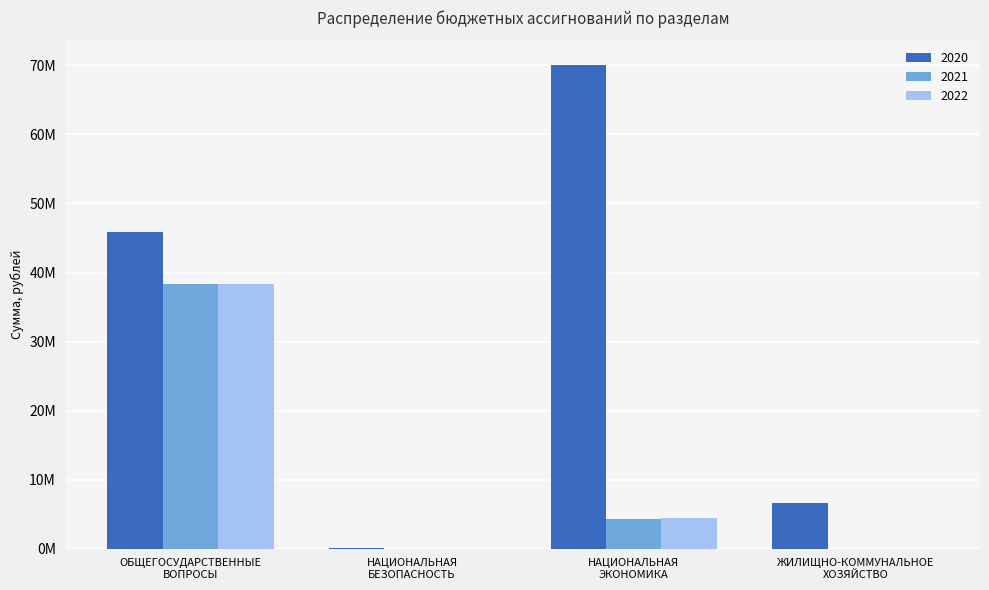

Reading right to left, transcribe all the data shown in this chart.

2020: 6638166.6	70120302.0	72000.0	45813819.5
2021: 0.0	4324870.4	0.0	38318157.2
2022: 0.0	4475006.7	0.0	38341519.5